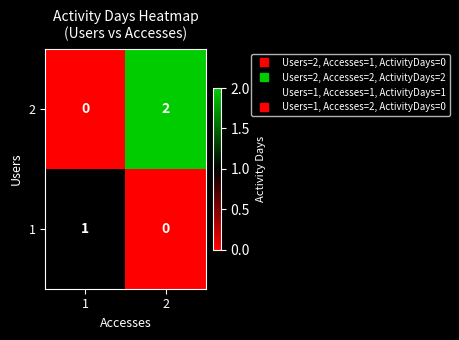

How many data points does each series have?

2